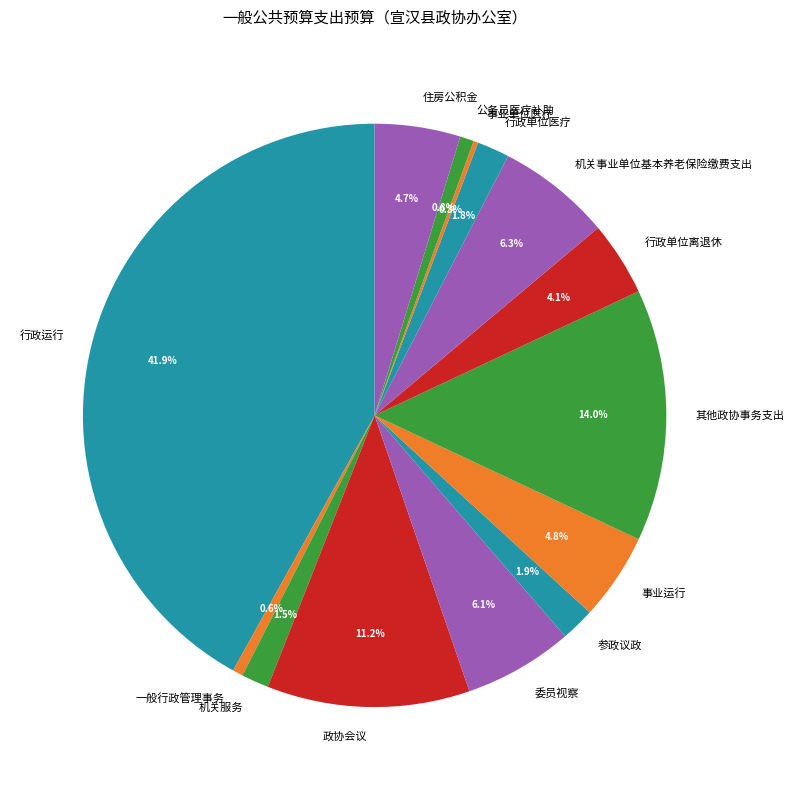

The 行政单位医疗 slice represents 8% of the pie. True or false?

False